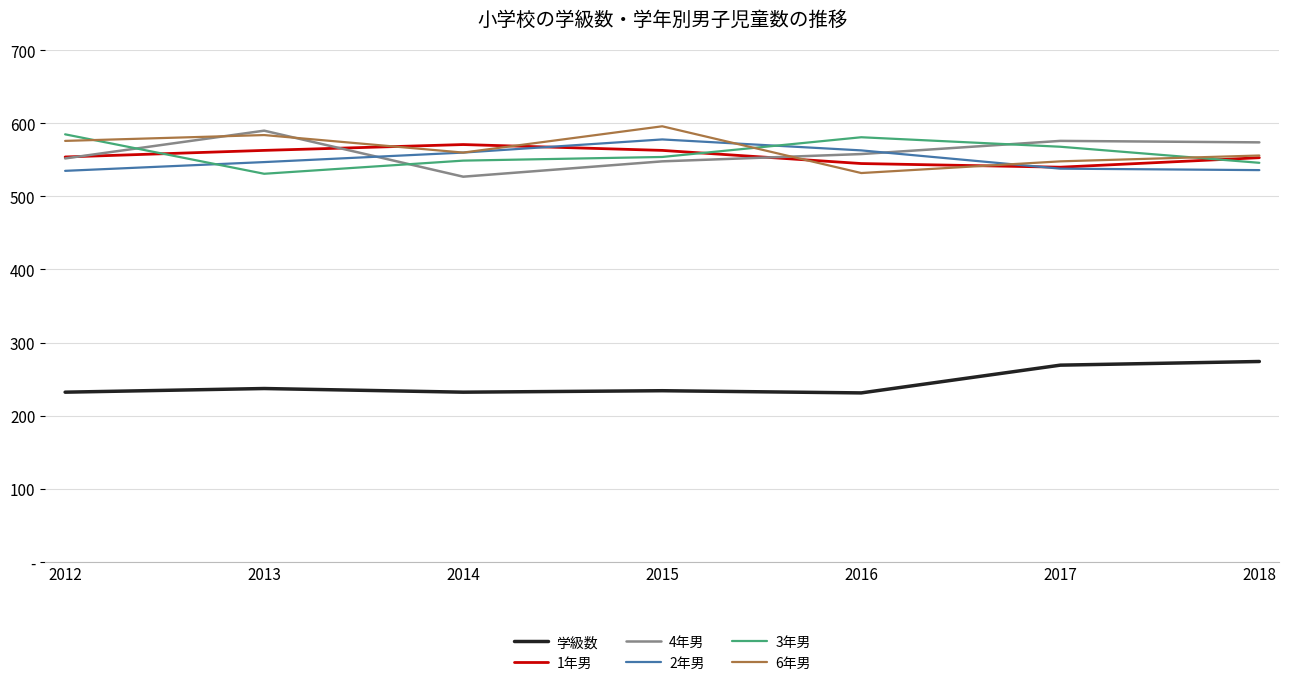

What is the difference between the 2年男 values at 2013 and 2018?

11